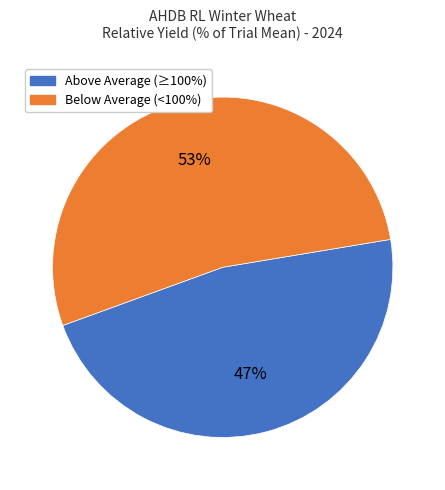

To the nearest percent, what is the average slice percentage?

50%